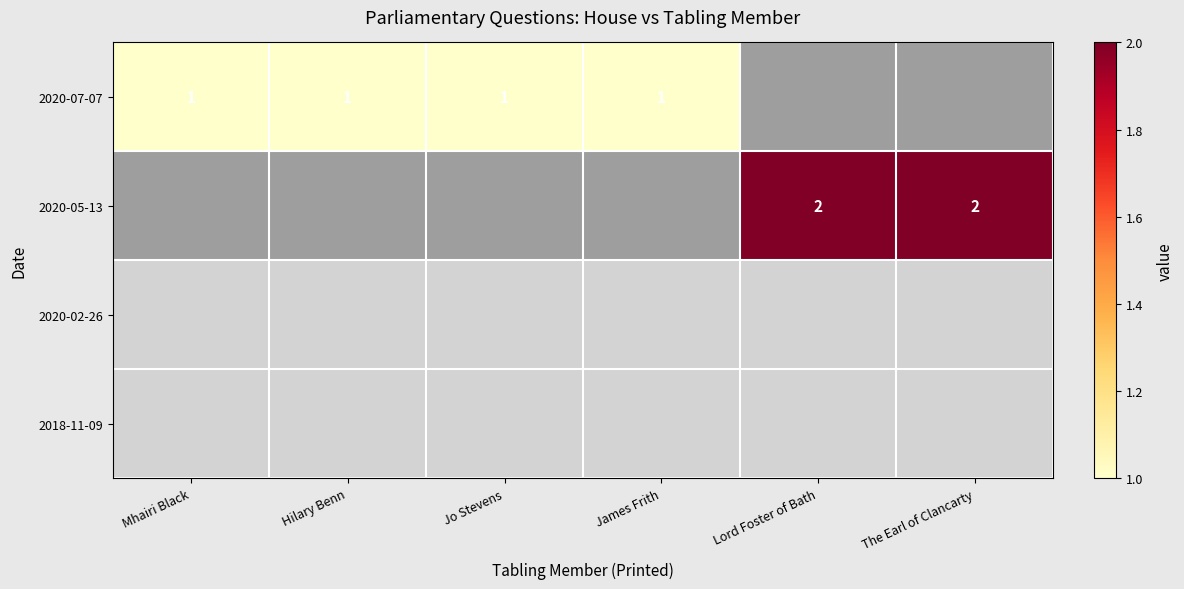

The 2020-05-13 series shows 2 at Lord Foster of Bath. True or false?

True